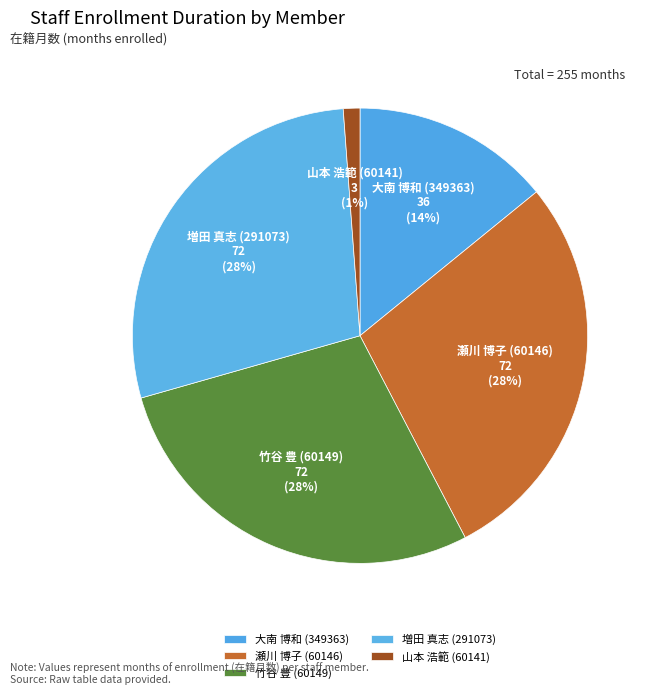

What percentage is the 増田 真志 (291073) slice, to the nearest percent?

28%